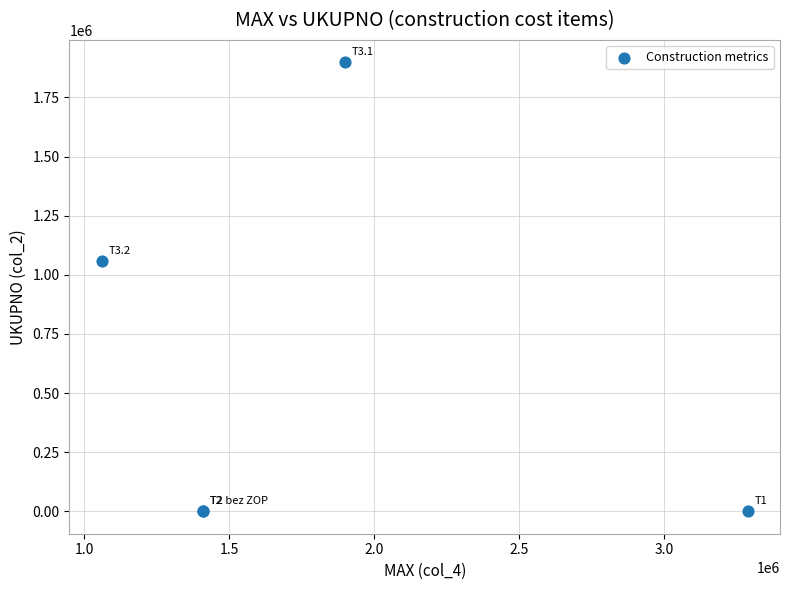

What Y value in the scatter plot is closest to 949350?

1059582.0